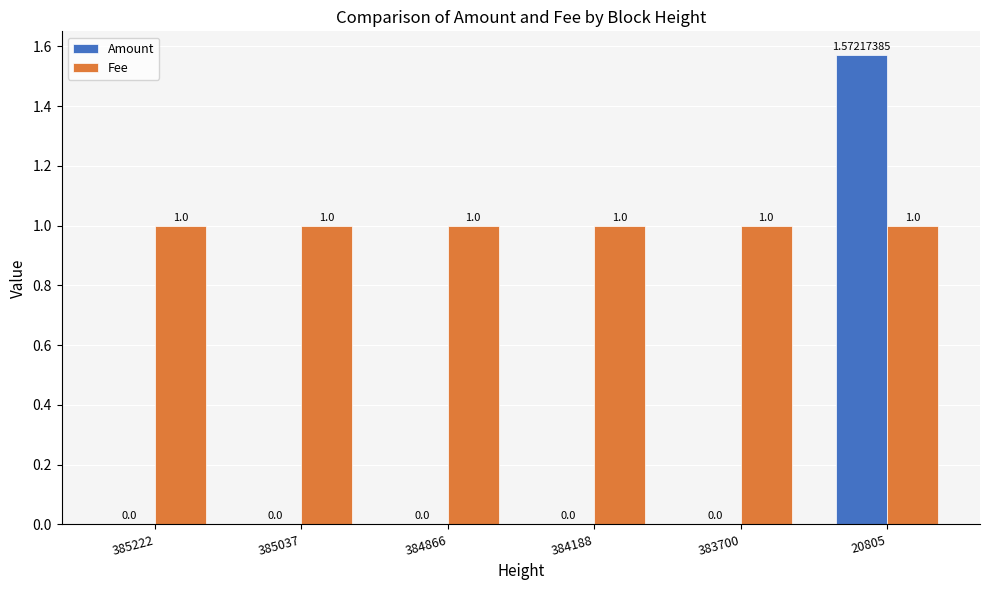

The Amount series shows 0.0 at 385222. True or false?

True